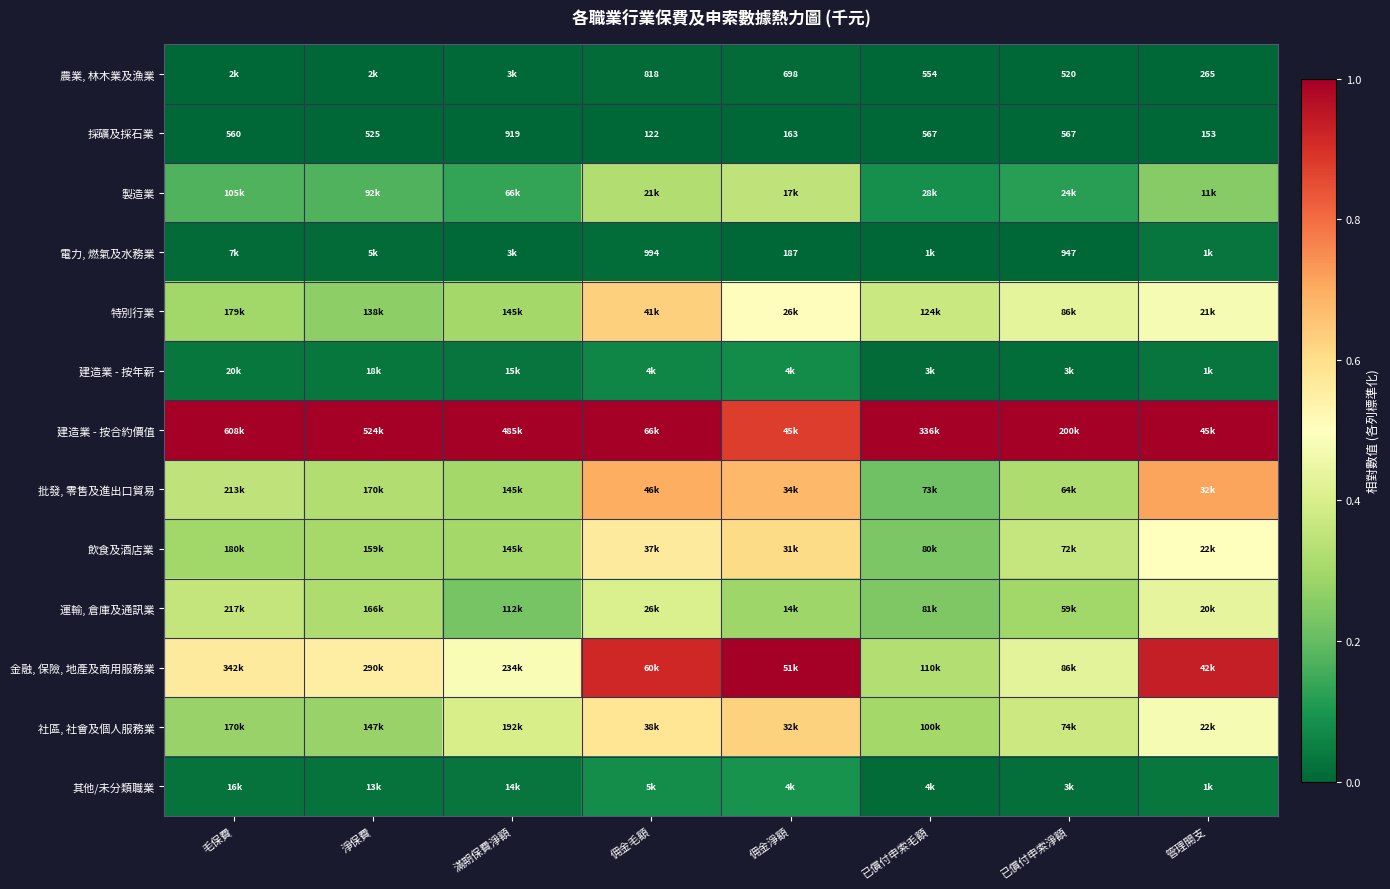

True or false: 採礦及採石業 has a value of -0.0 at 佣金毛額.

False